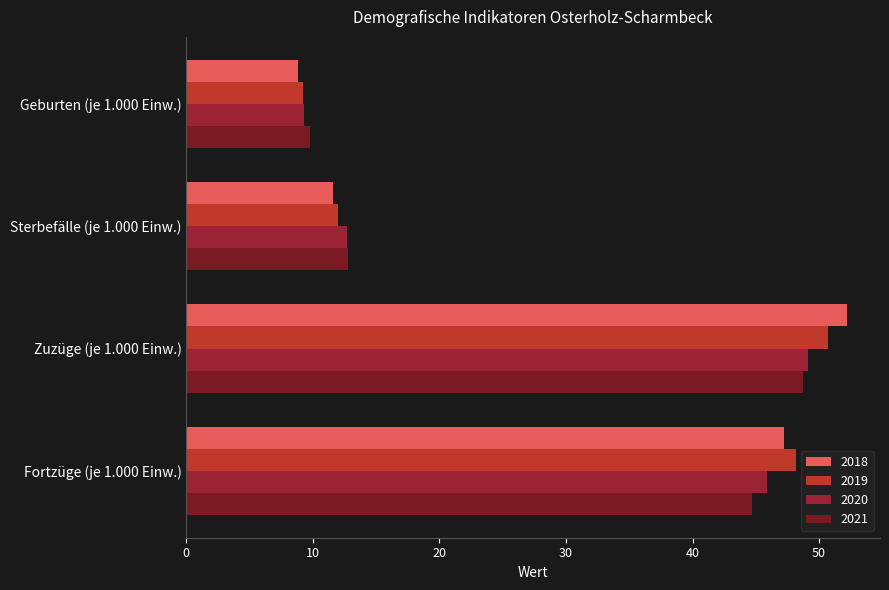

How many values in the 2019 series are below 48?

2